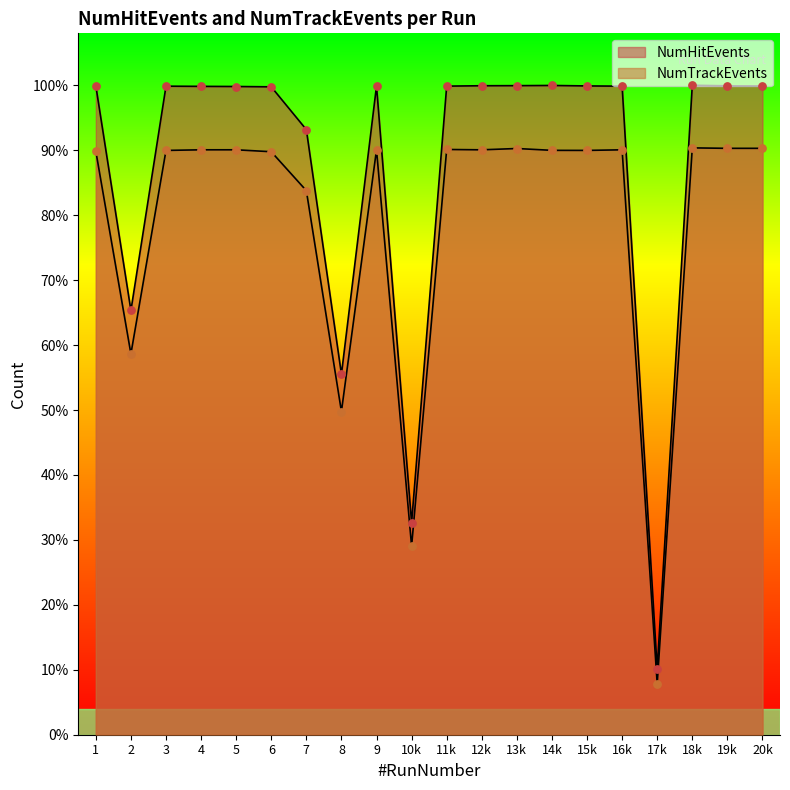

At how many categories does at least one series exceed 9607?

19